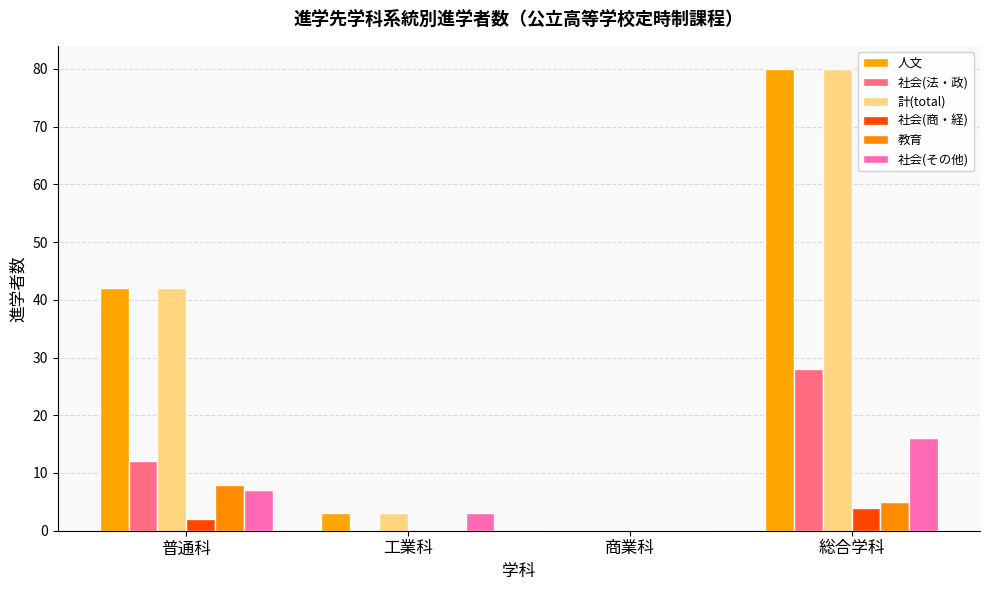

What is the label of the 2nd bar from the left?

工業科